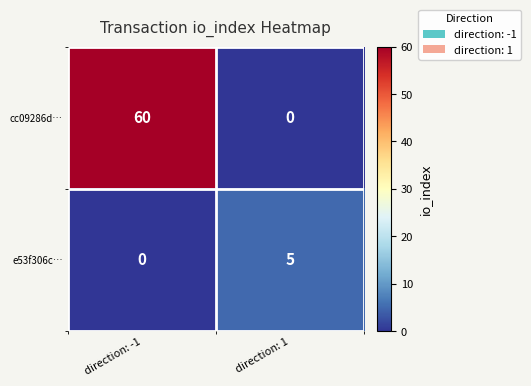

The value of e53f306c… at direction: 1 is 5. True or false?

True